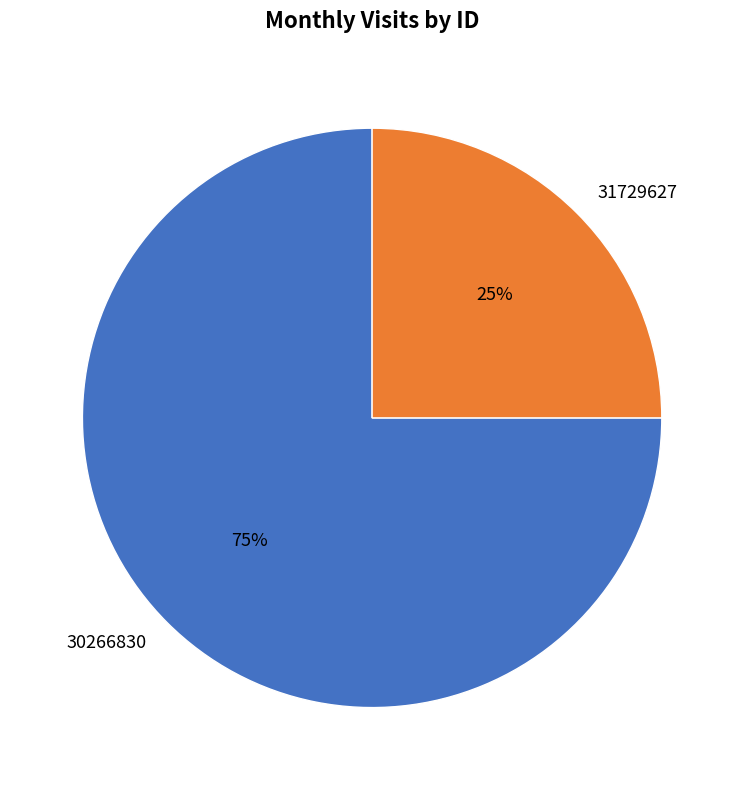

Do 30266830 and 31729627 together represent more than half of the pie?

Yes